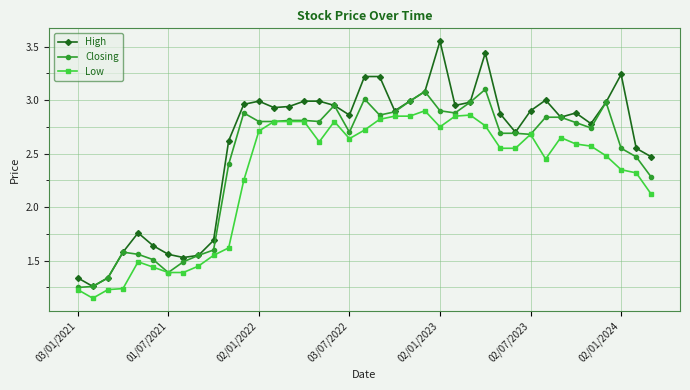

Which series has the widest spread of values?

High